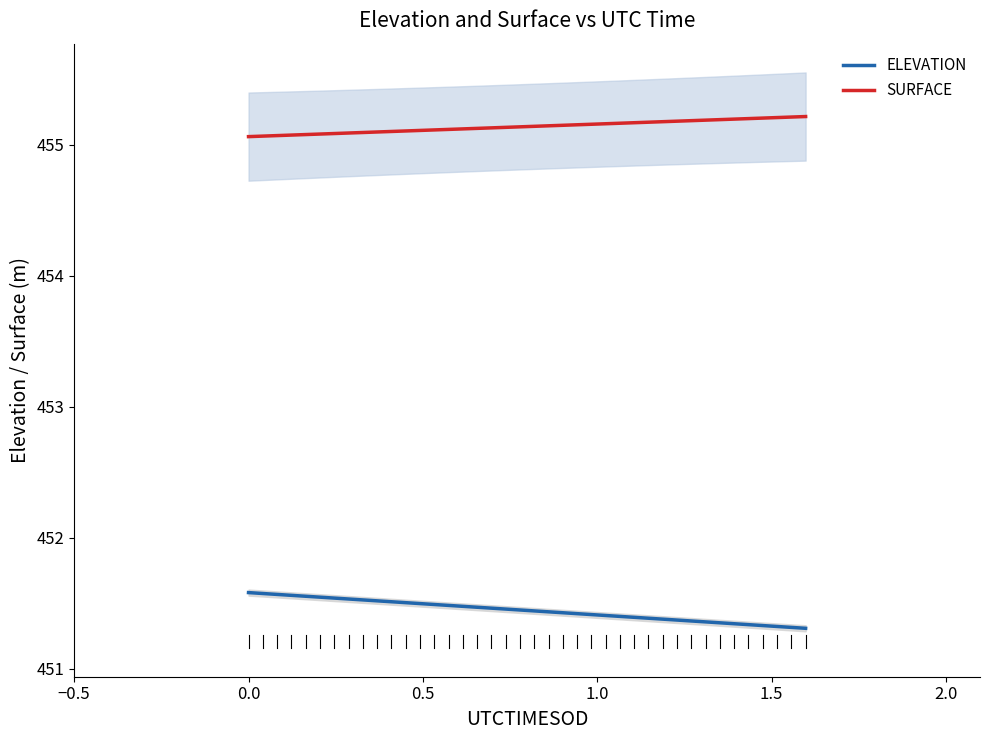

What is the lowest value of the SURFACE series?

455.1